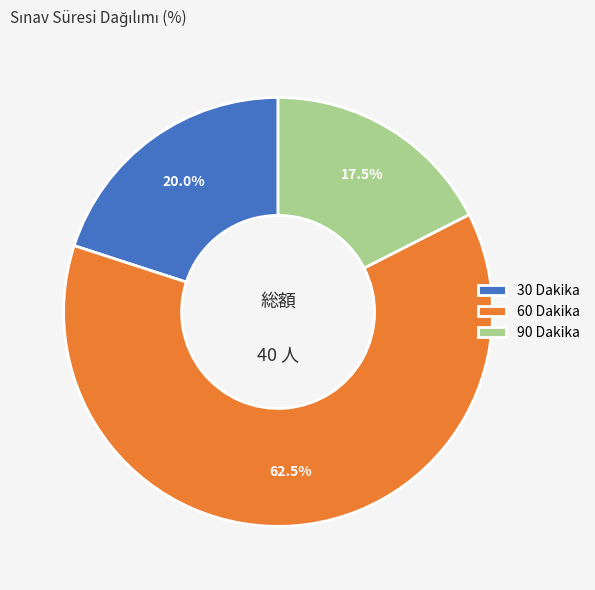

How many segments does this pie chart have?

3